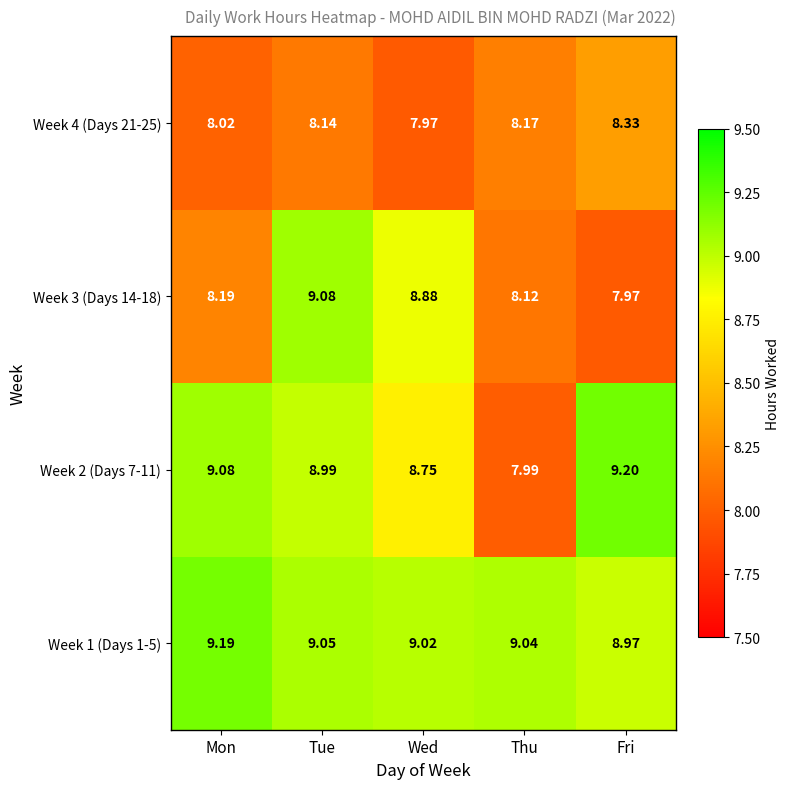

Where does the Week 1 (Days 1-5) series first go above 9?

Mon